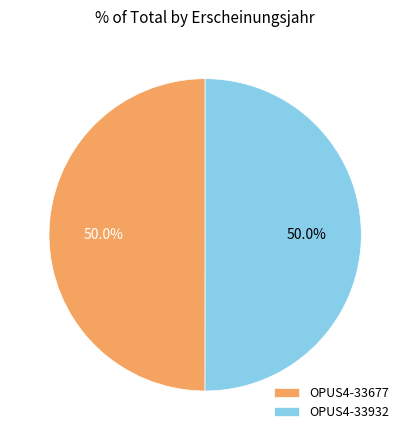

How many slices are in this pie chart?

2